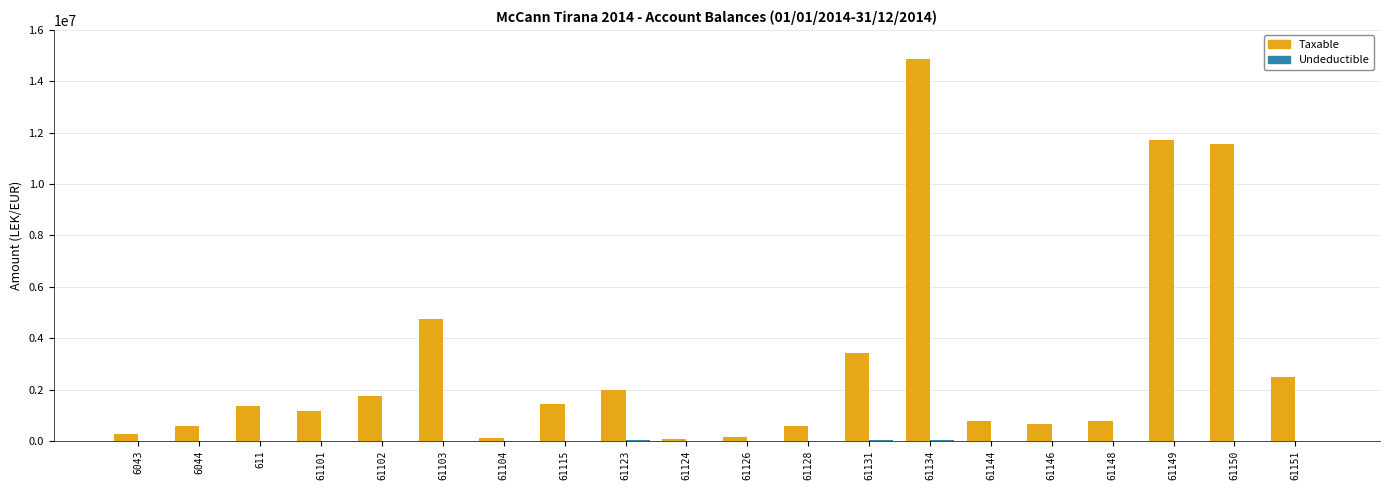

Which series has the largest total across all categories?

Taxable